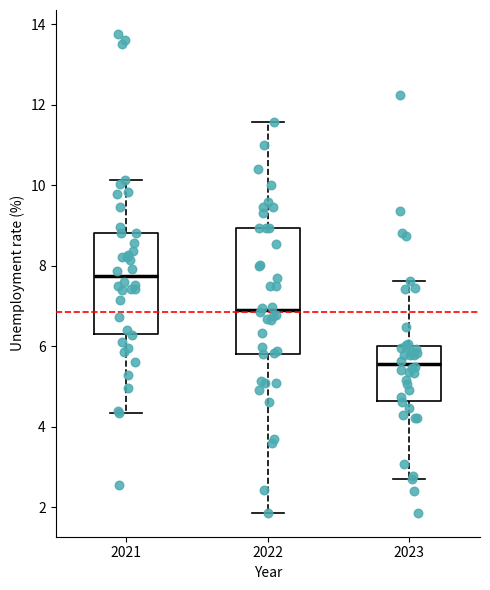

Where is the lower edge of the box at x = 2022 on the y-axis? The values are not printed on the chart, so give them approximately, as read against the axis.

5.8